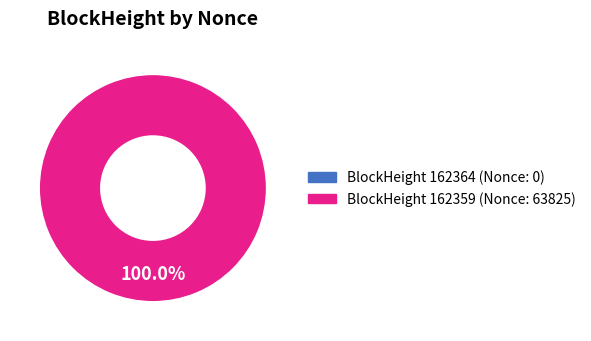

How many slices are in this pie chart?

2